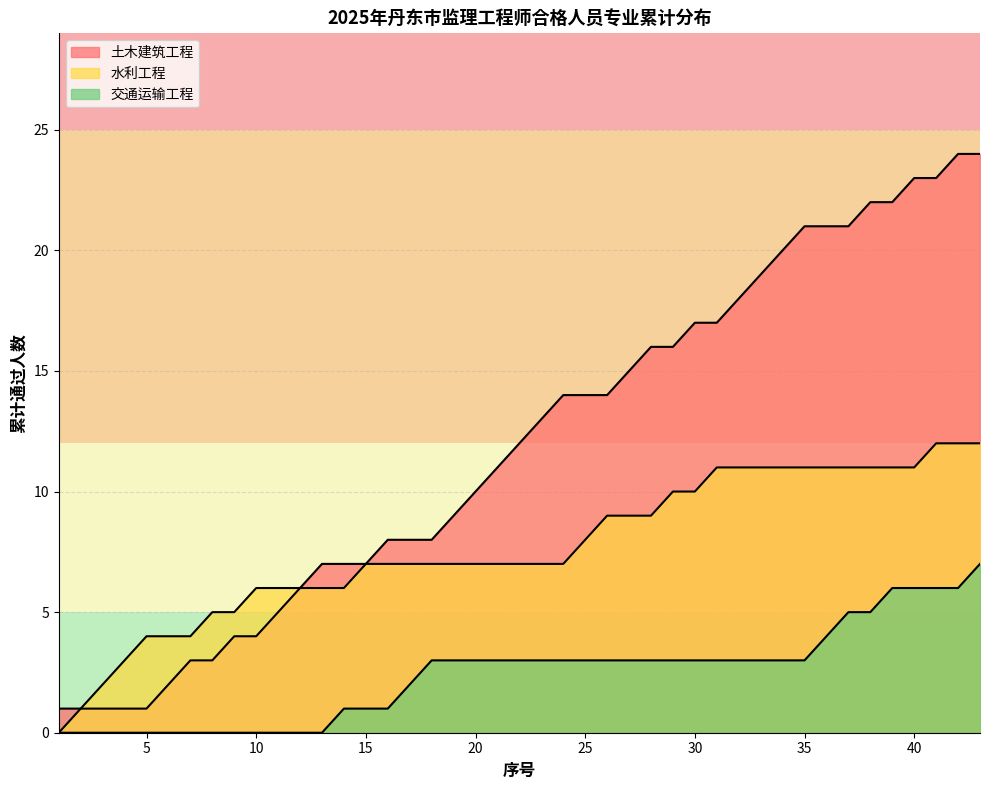

Does the chart display data point markers on the line(s)?

No